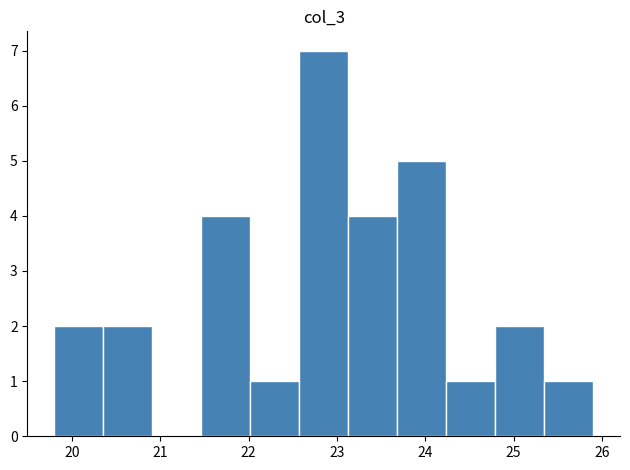

Reading left to right, list every bar in this chart as the range it spans on the x-axis followed by its height. Neither the bar edges nor the heights are printed on the chart, so give them approximately, as read against the axes.

19.8 to 20.4: 2
20.4 to 20.9: 2
20.9 to 21.5: 0
21.5 to 22.0: 4
22.0 to 22.6: 1
22.6 to 23.1: 7
23.1 to 23.7: 4
23.7 to 24.2: 5
24.2 to 24.8: 1
24.8 to 25.3: 2
25.3 to 25.9: 1